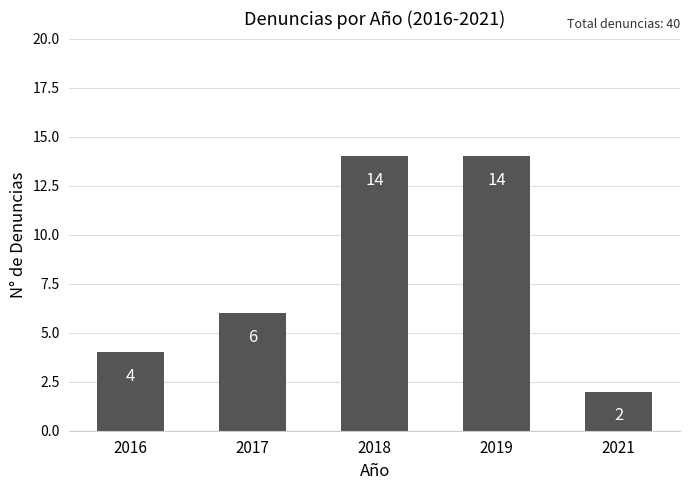

How many series are shown in this chart?

1